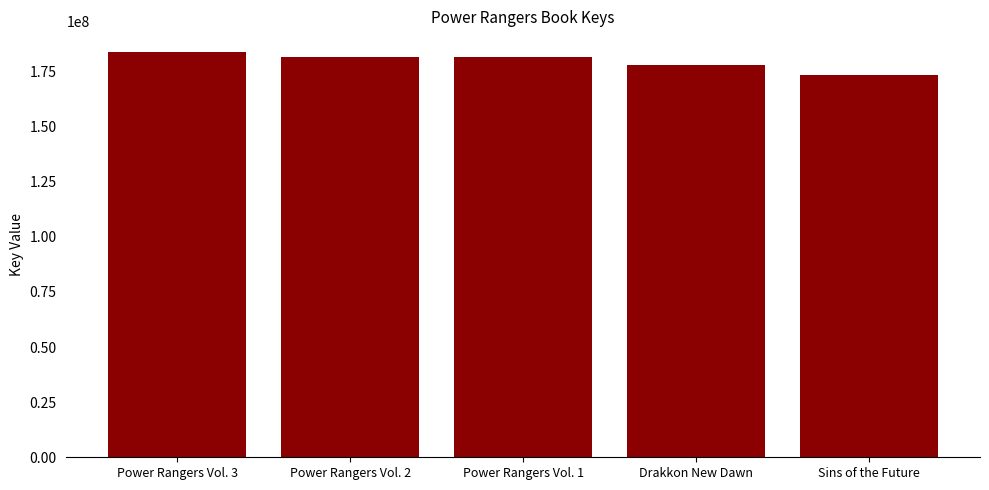

What is the greatest value displayed?

183977725